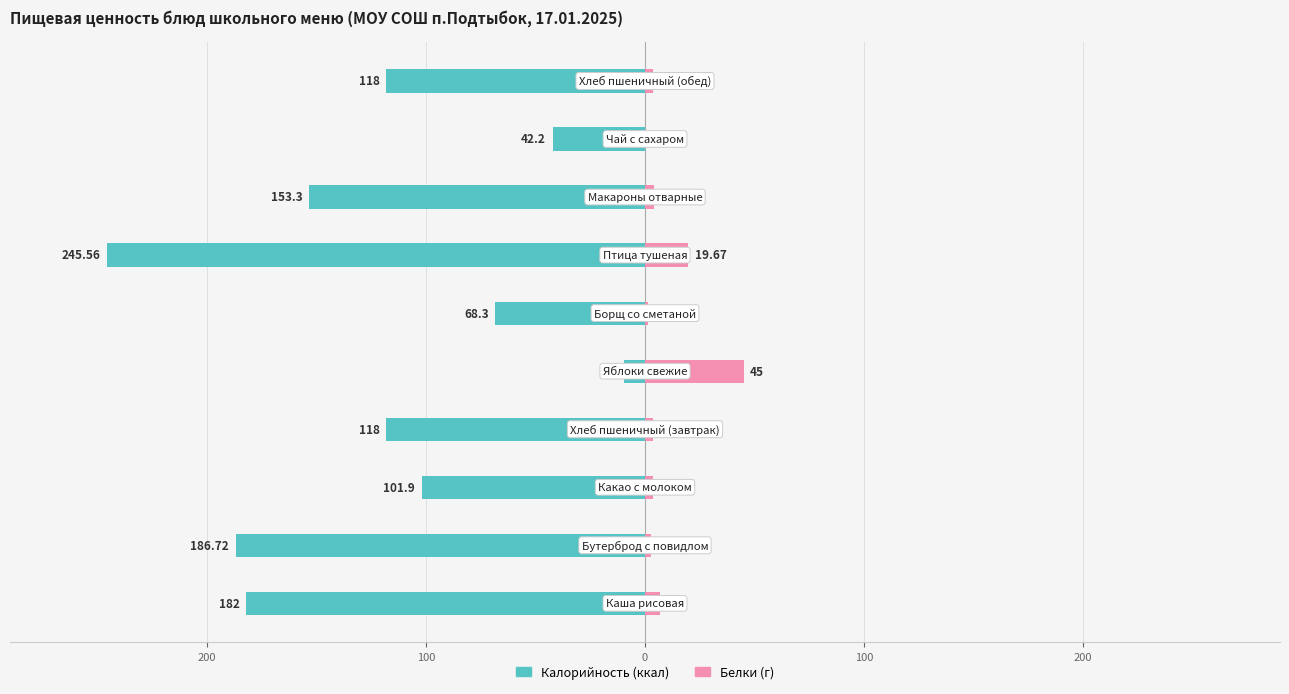

Is it true that Калорийность equals -43.4 at 100?

False